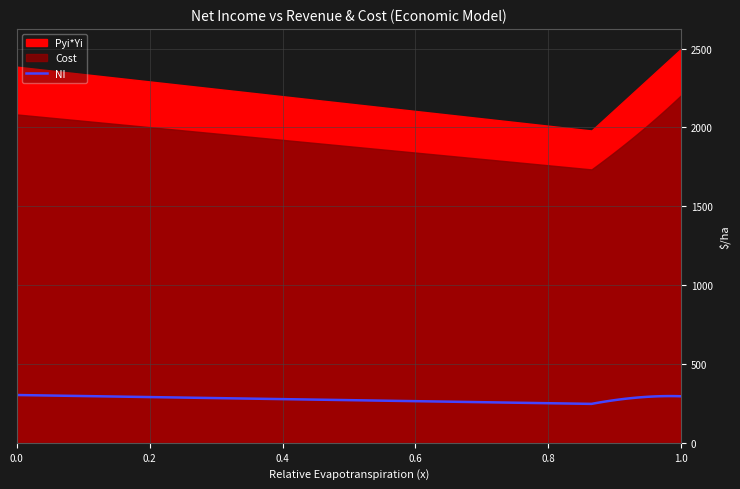

What is the maximum value for NI?

303.0